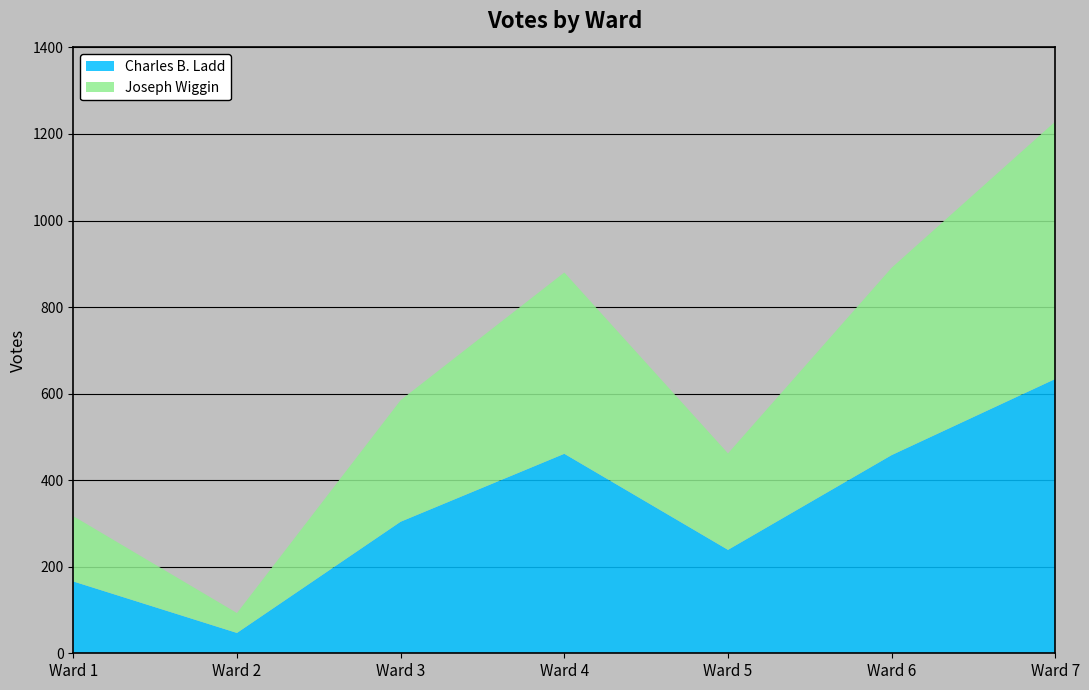

Reading right to left, what are all the values shown in this chart?

Charles B. Ladd: 634	458	239	461	304	47	166
Joseph Wiggin: 595	433	223	419	281	46	151